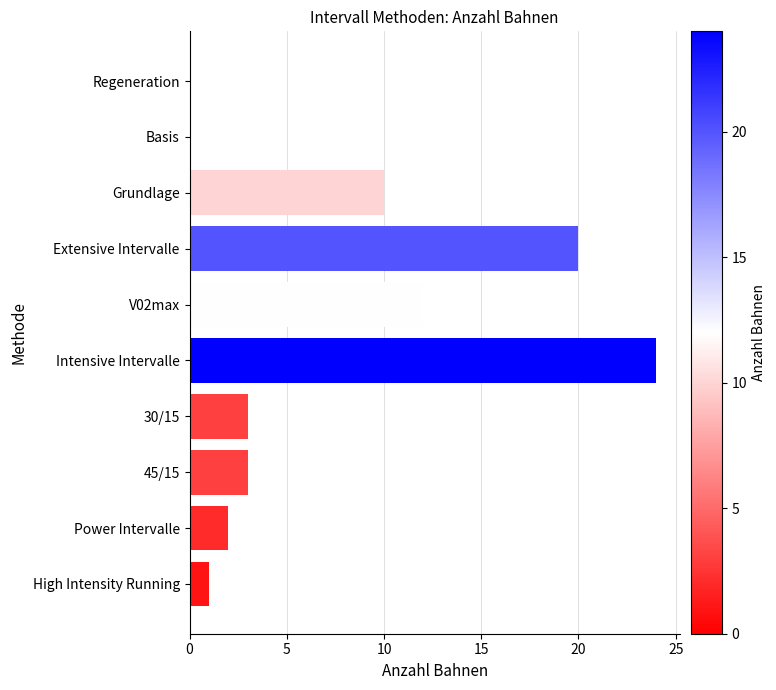

Which has a higher value, Intensive Intervalle or Extensive Intervalle?

Intensive Intervalle